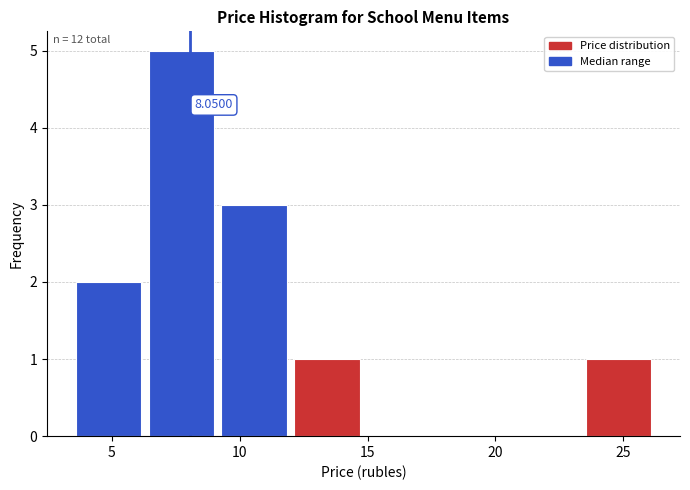

Which range on the x-axis has the tallest bar?

6.5 to 9.5